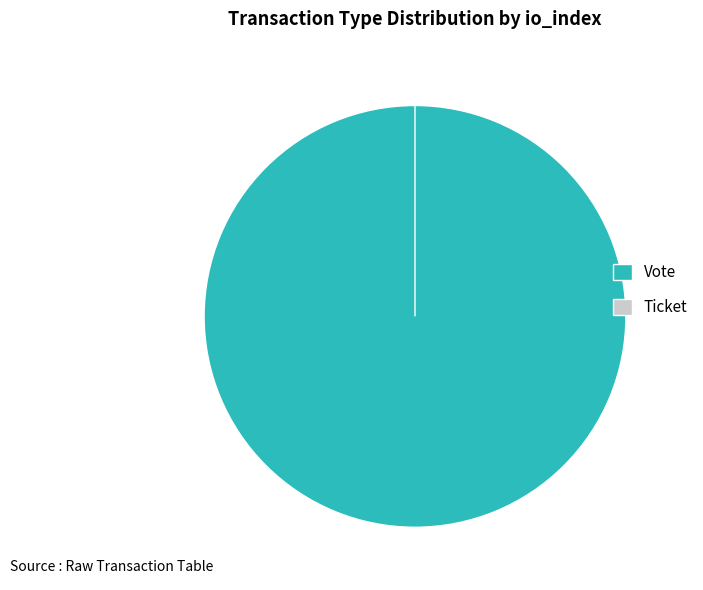

To the nearest percent, what is the average slice percentage?

50%